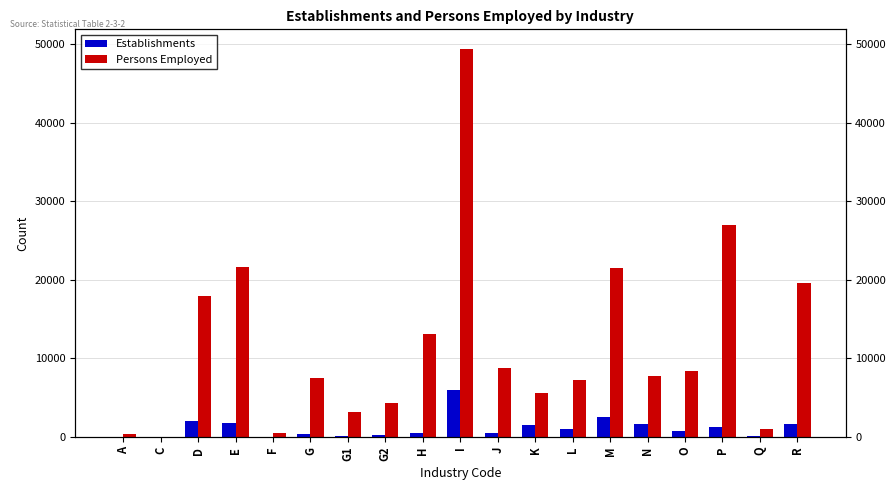

Is it true that Establishments equals 1222 at D?

False